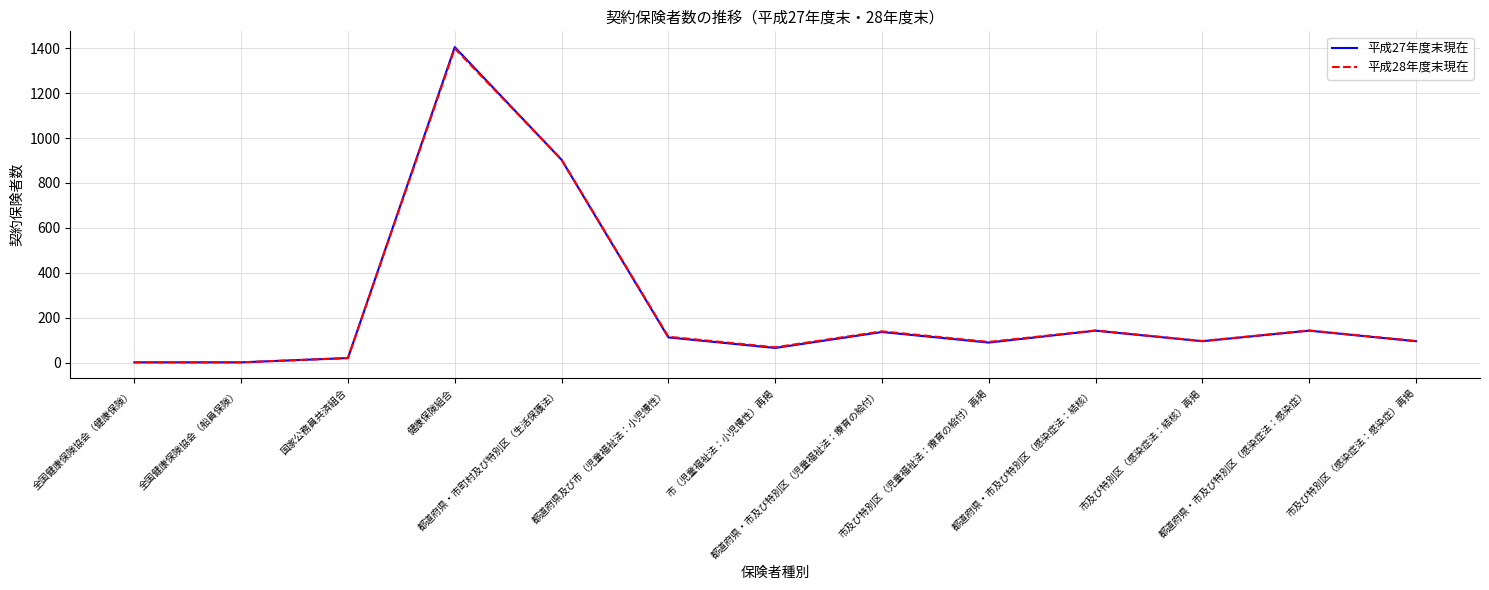

What is the sum of all 平成28年度末現在 values?

3217